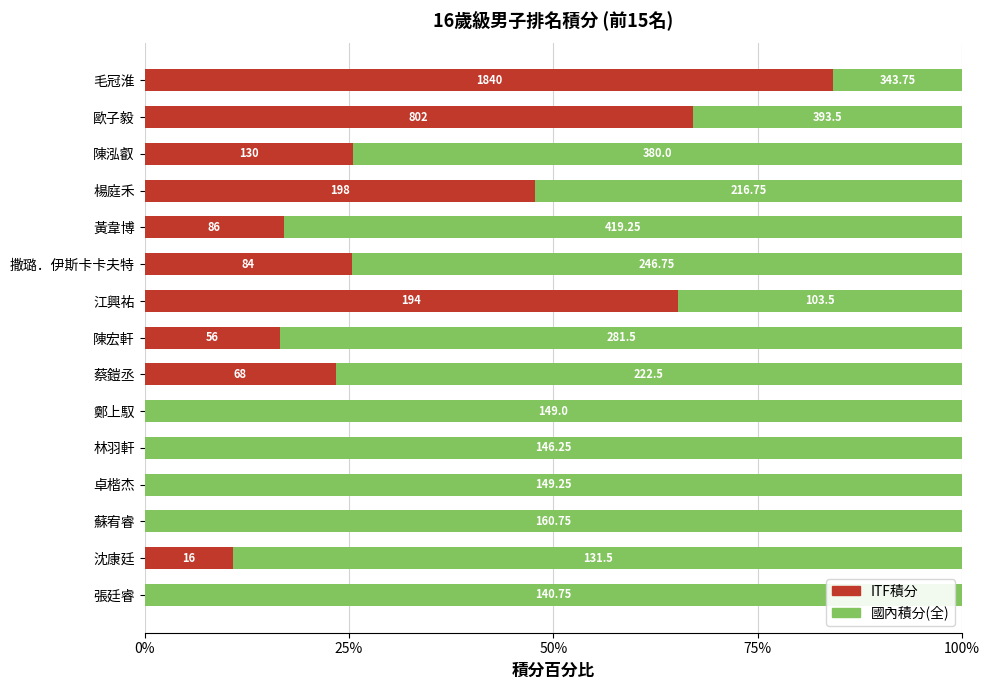

What are all the series names shown in the legend?

ITF積分, 國內積分(全)